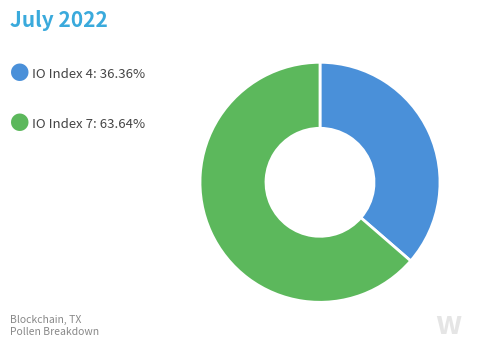

Is there a majority slice in this chart?

Yes